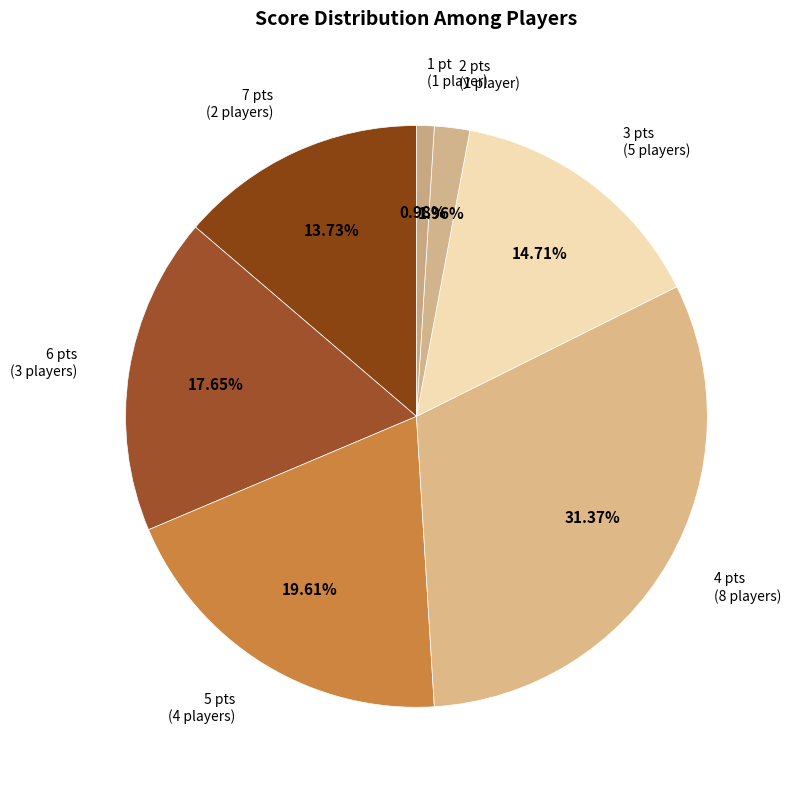

How many slices are in this pie chart?

7